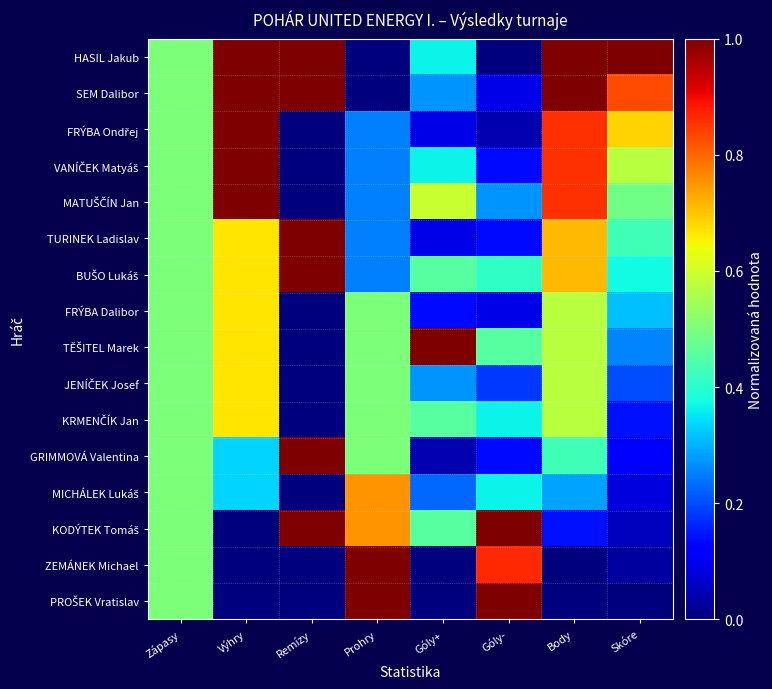

Between Výhry and Skóre, which is larger?

Výhry